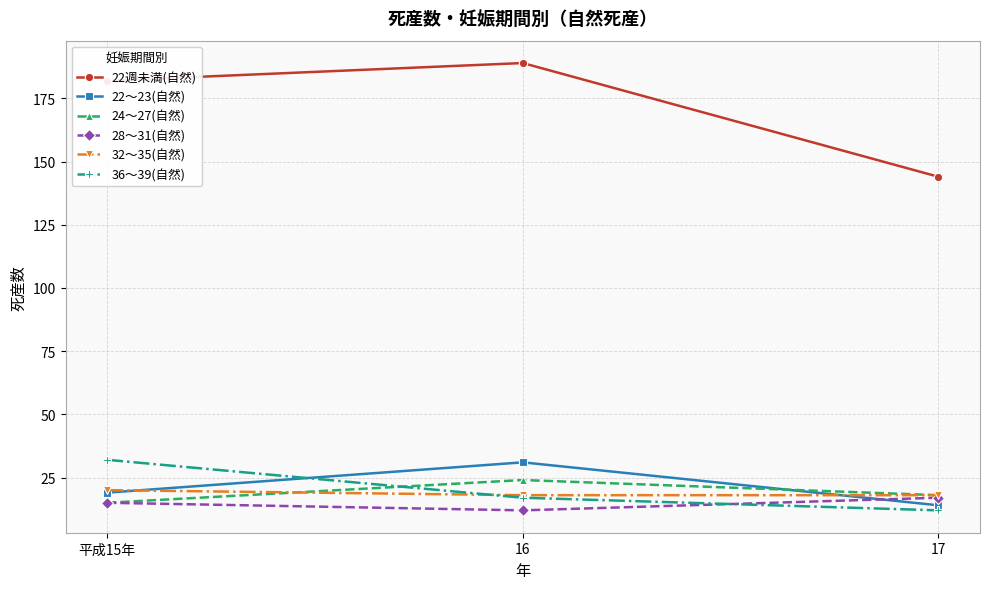

The 22～23(自然) series shows 22 at 17. True or false?

False